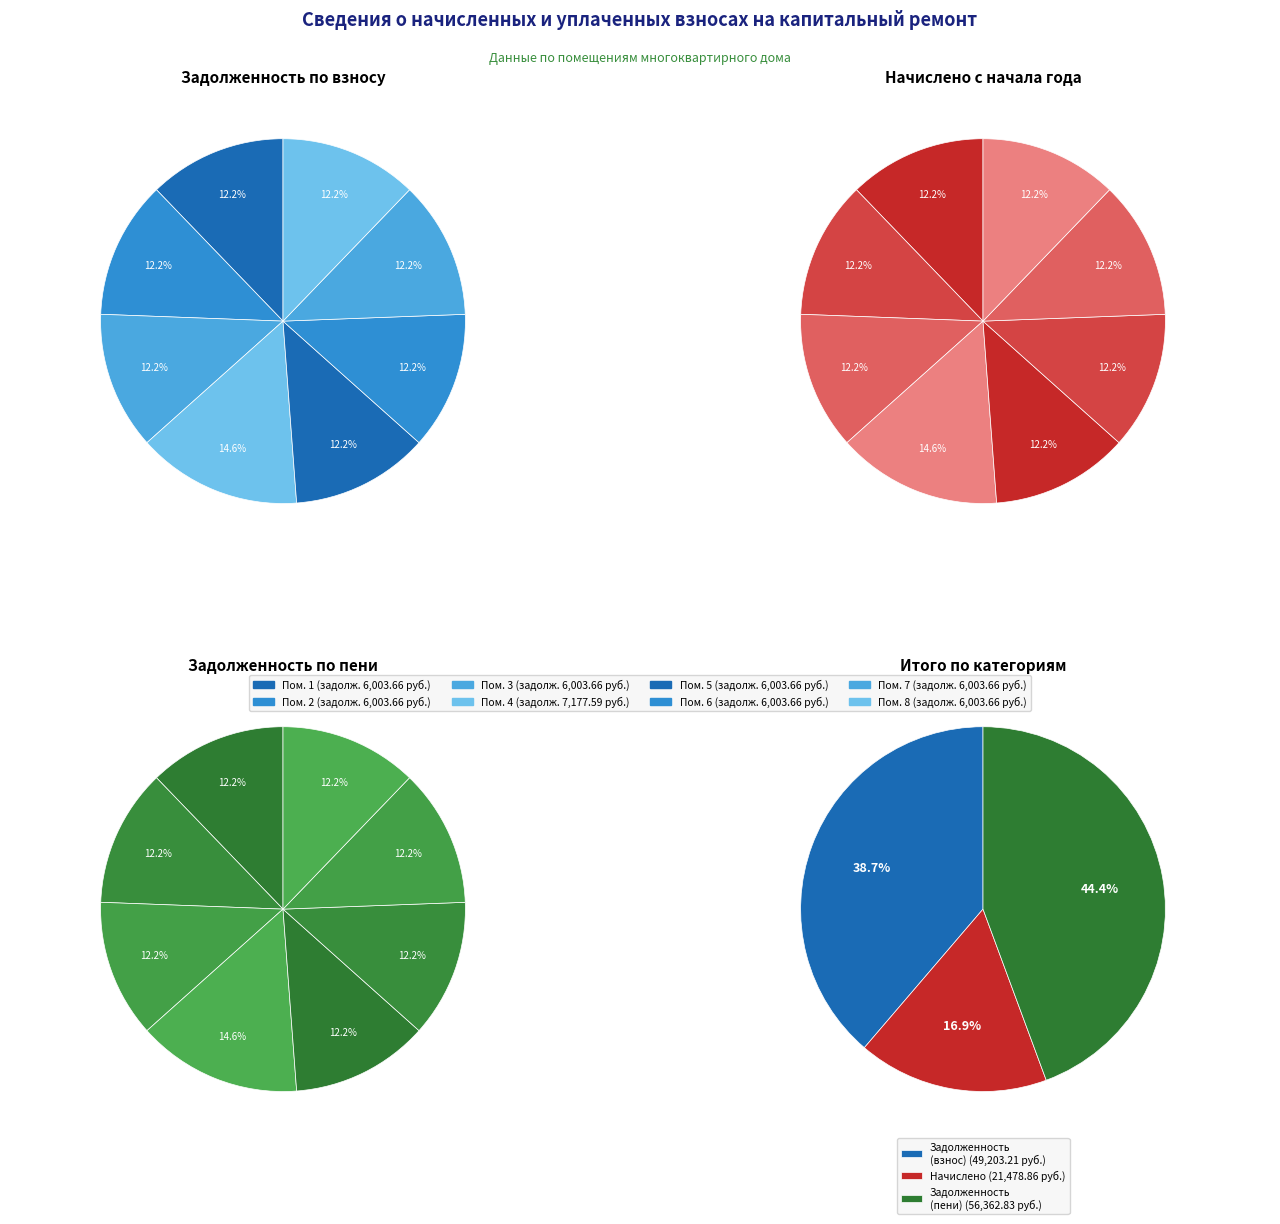

What percentage is the 3 slice, to the nearest percent?

12%